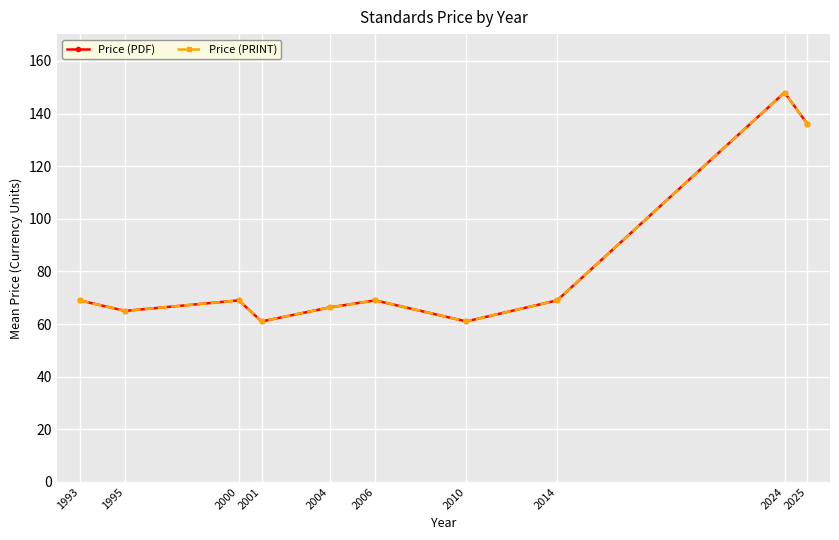

Which category has the lowest value in the Price (PRINT) series?

2001